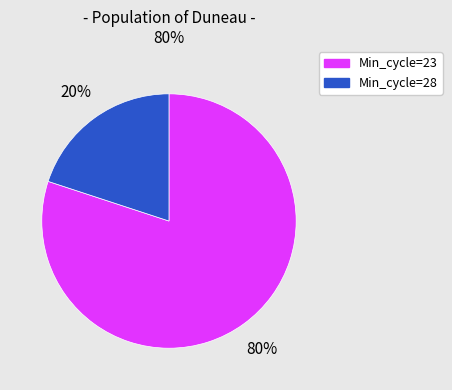

What is the smallest slice in the pie chart?

Min_cycle=28